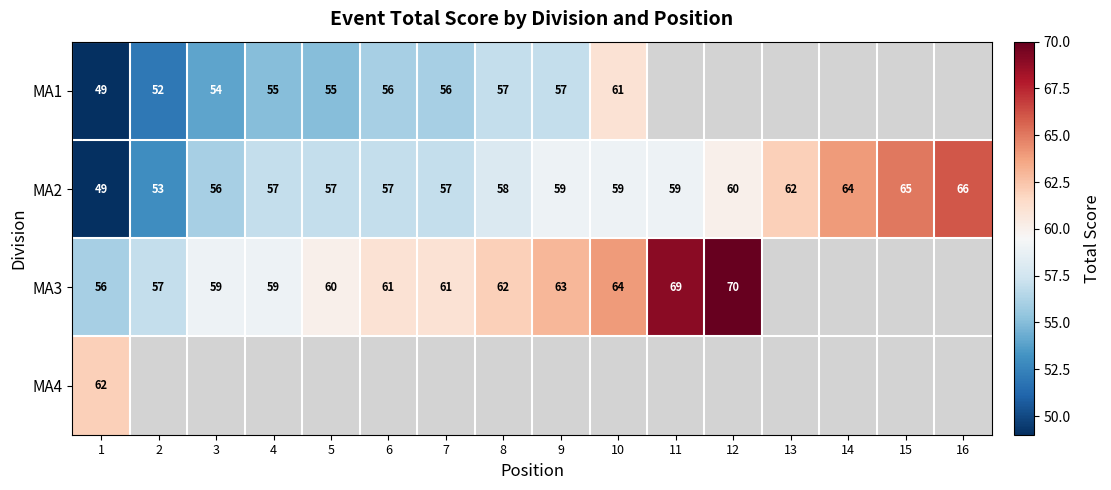

What is the approximate value of MA2 at 7?

57